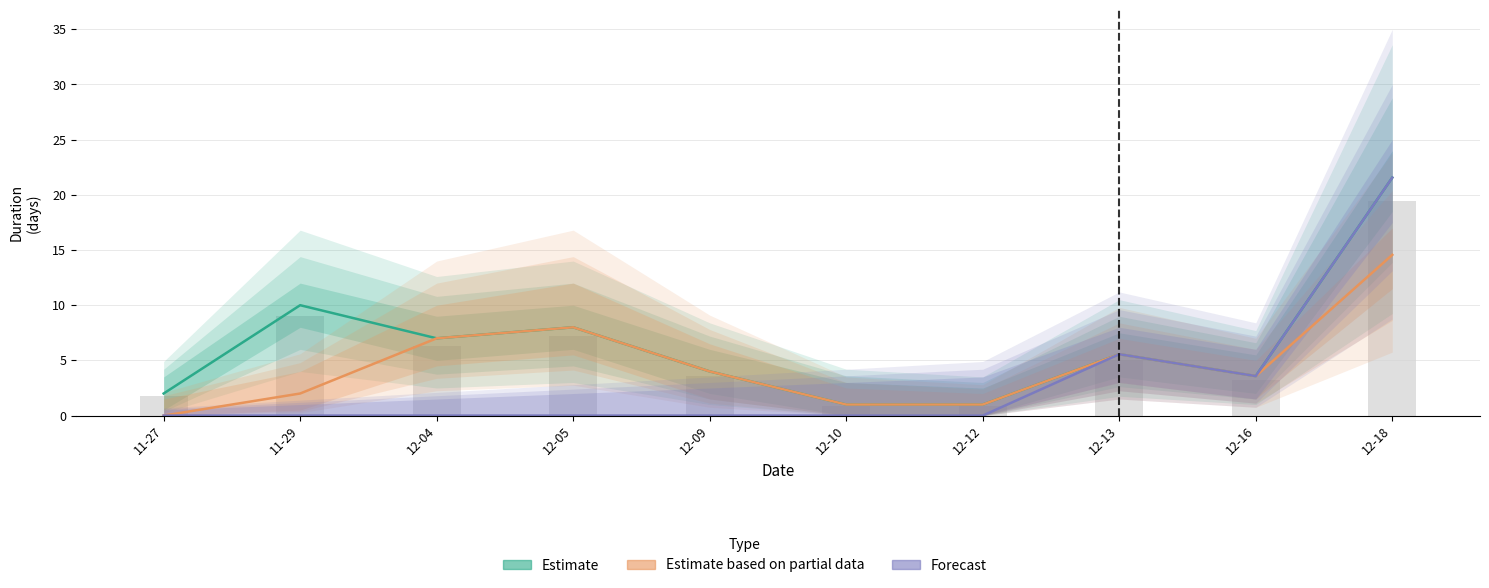

Are the bars horizontal?

No